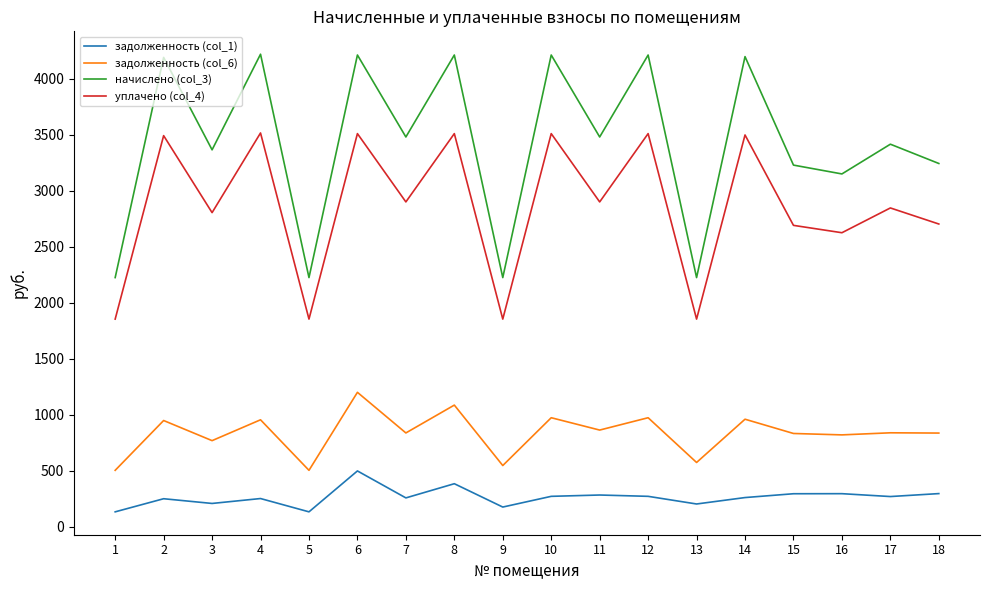

At how many categories does at least one series exceed 948?

18